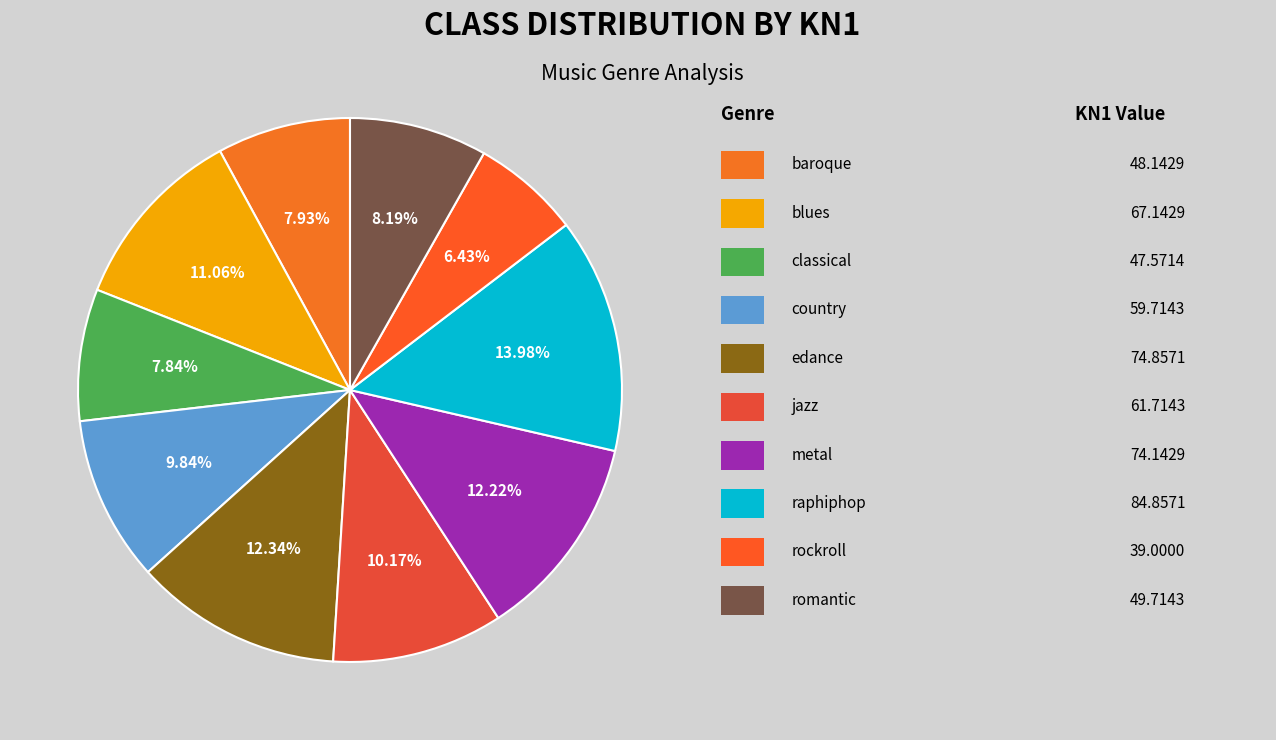

Is there a majority slice in this chart?

No